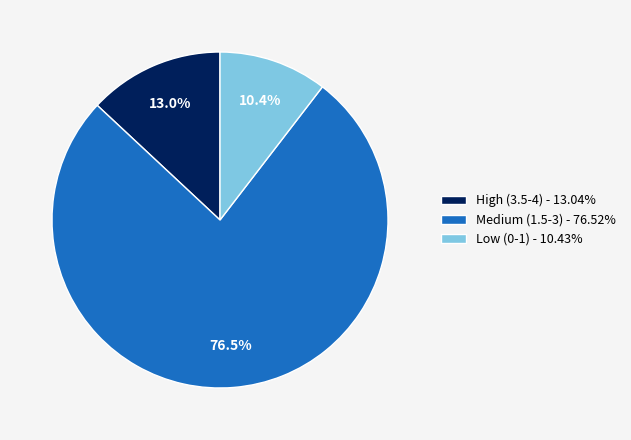

How many segments does this pie chart have?

3